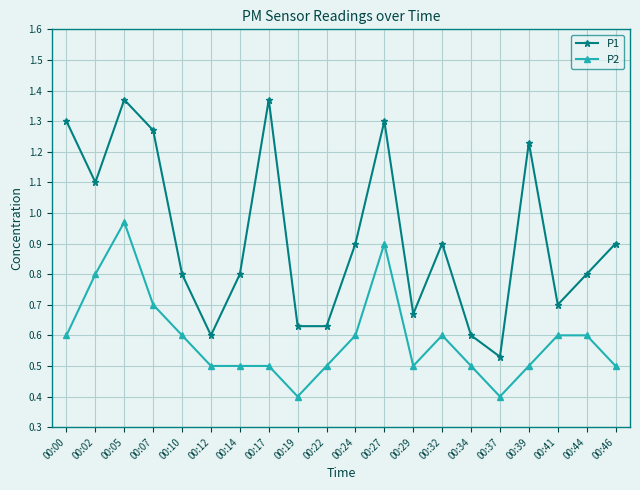

What is the spread (max minus min) of values at 00:34?

0.1